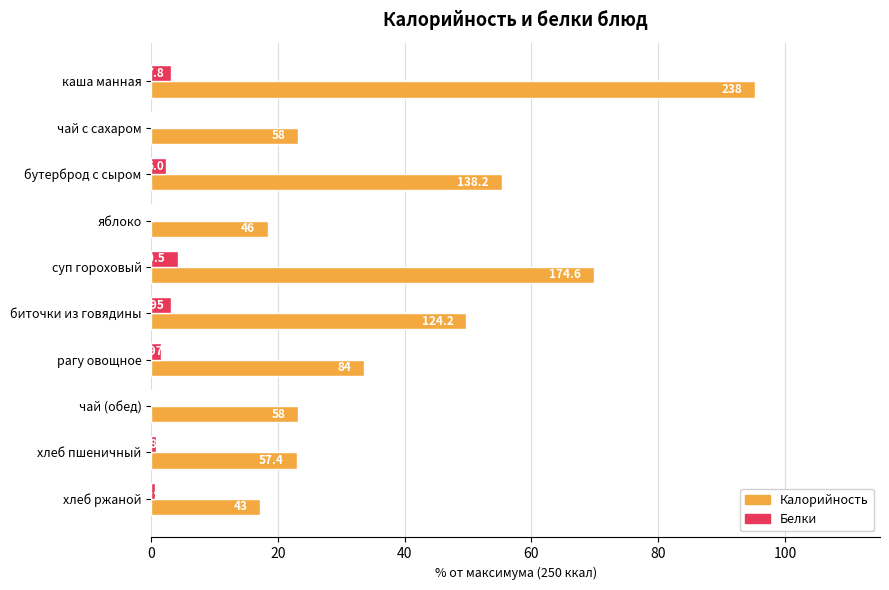

List the series in order of their peak value, highest first.

Калорийность, Белки